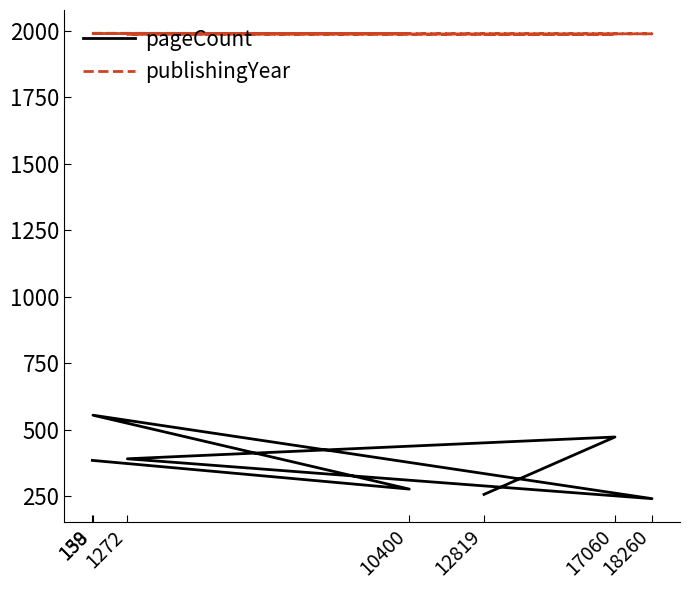

At which label is publishingYear closest to 1988?

17060